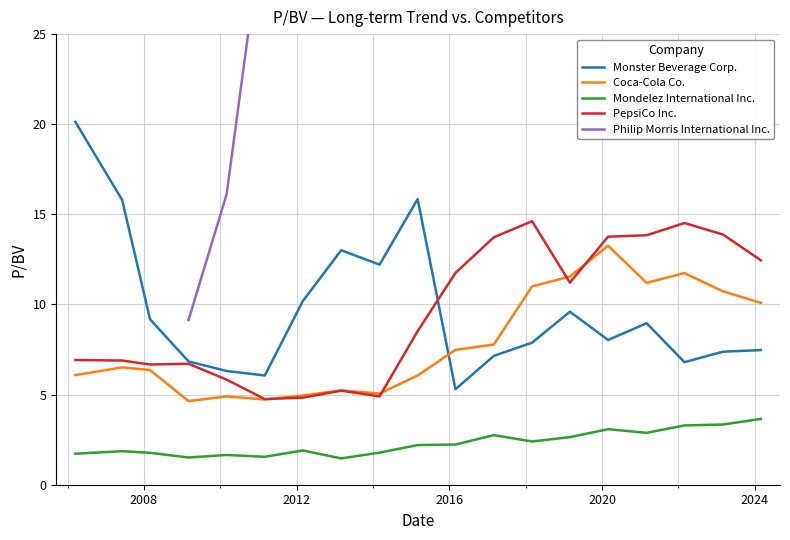

At which label is PepsiCo Inc. closest to 9?

2015-03-02